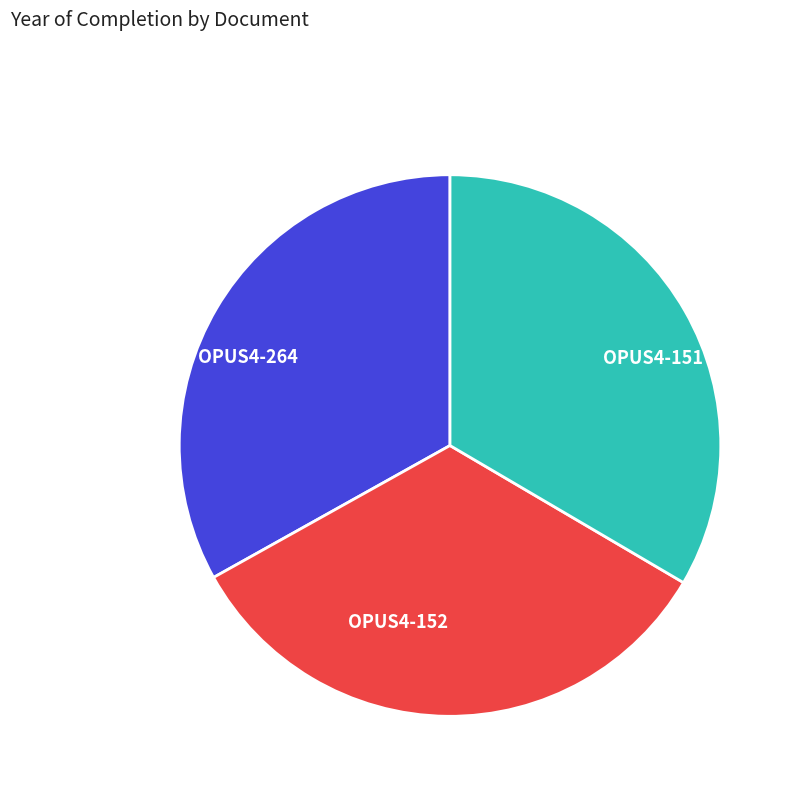

Approximately how many times larger is the value at OPUS4-151 compared to OPUS4-264?

1.0